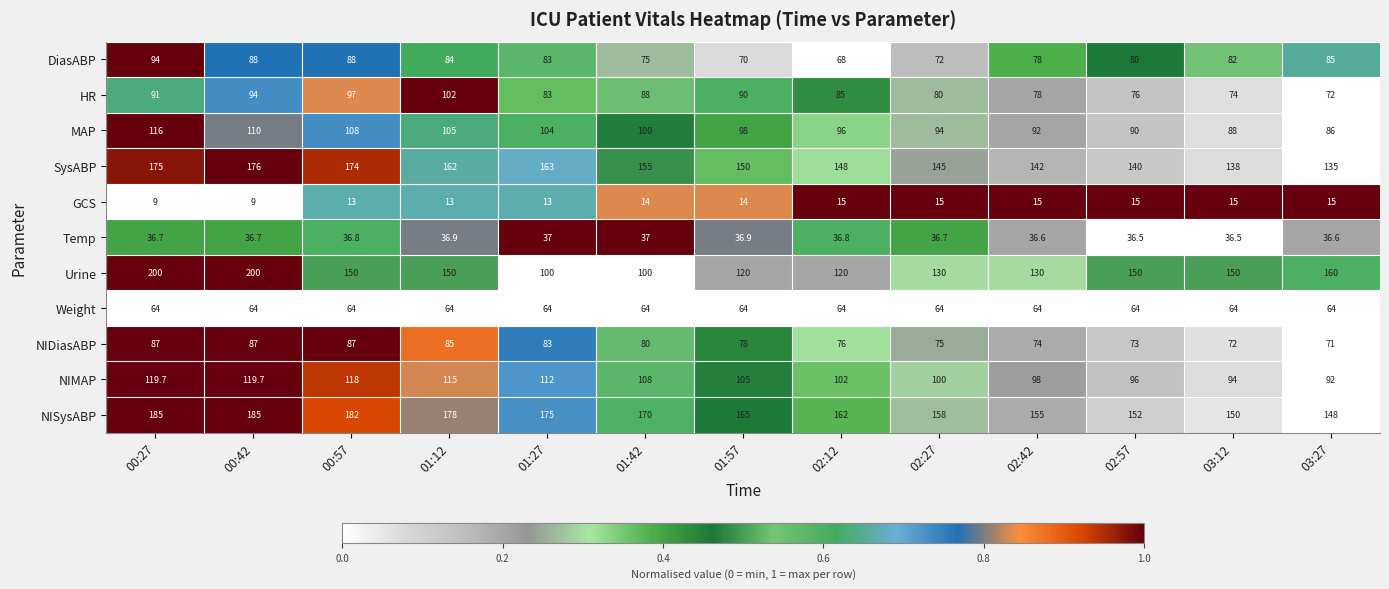

How many data points does each series have?

13